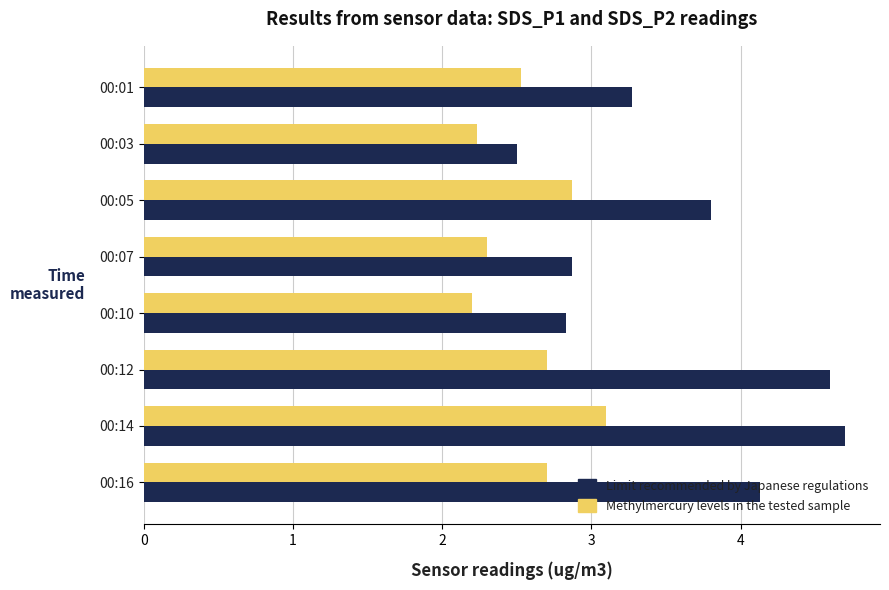

Count the Methylmercury levels in the tested sample values in the range 2 to 3.

7